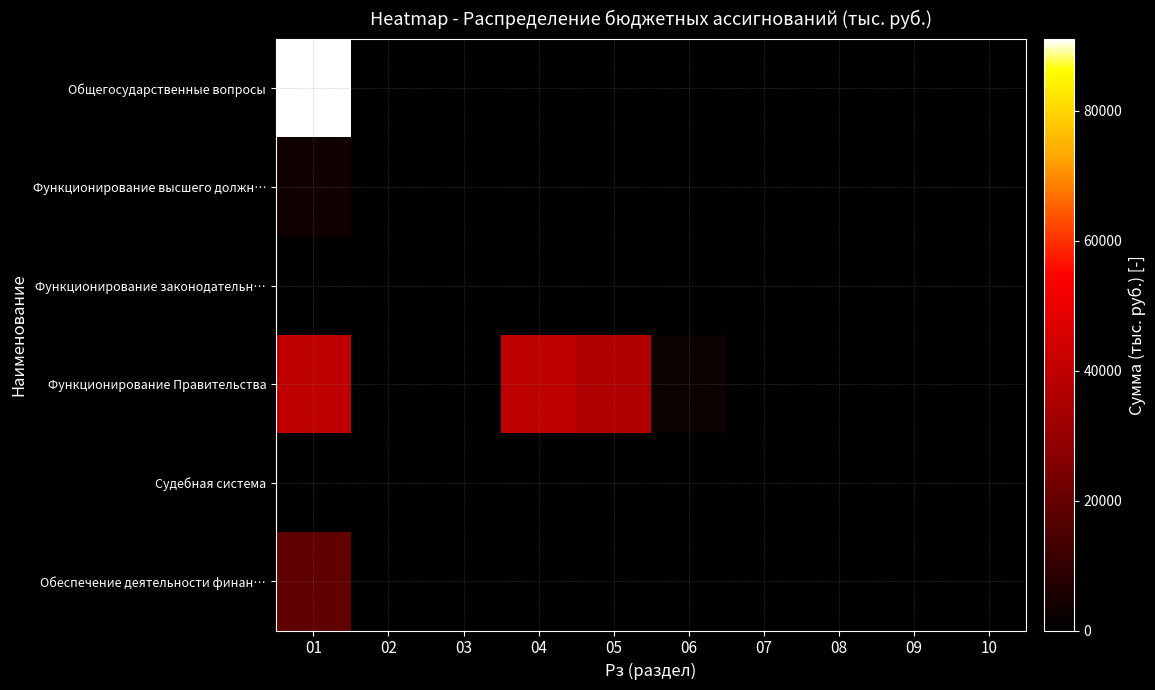

What is the total value across all series at 01?

154064.5